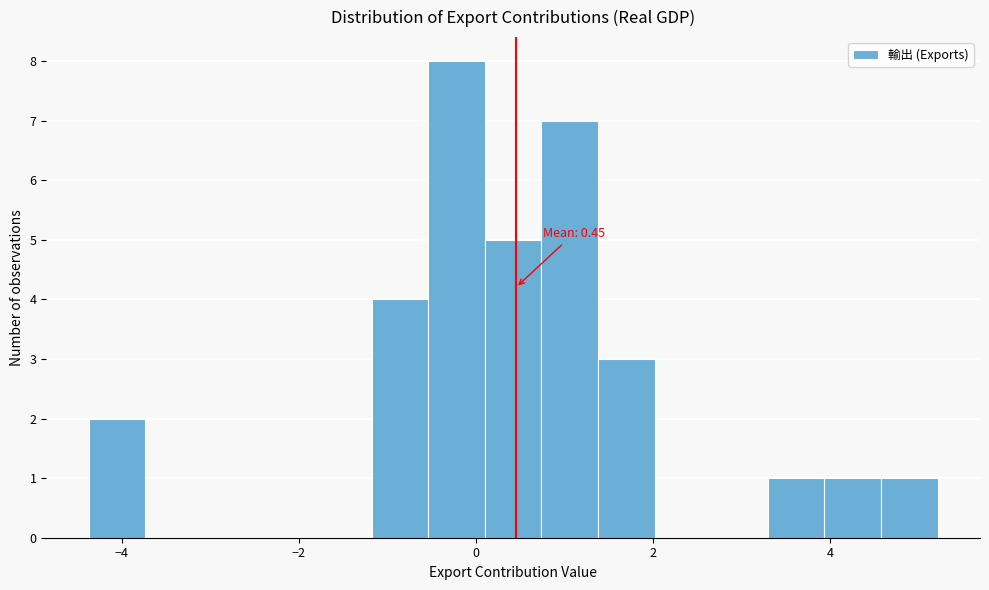

Around what value on the x-axis is the tallest bar? Give the approximate position of its centre, as read against the axis.

-0.2